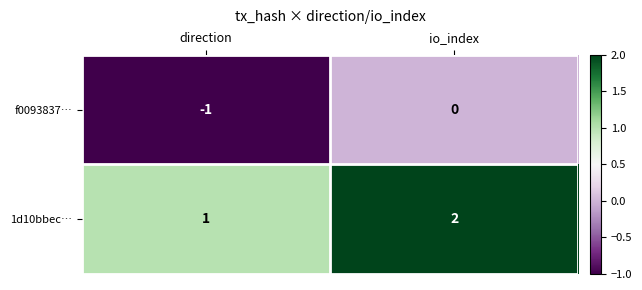

Which series has the largest total across all categories?

1d10bbec…